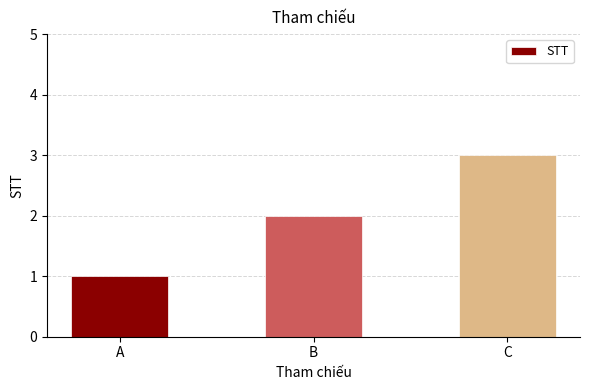

List the labels in order of value, smallest first.

A, B, C